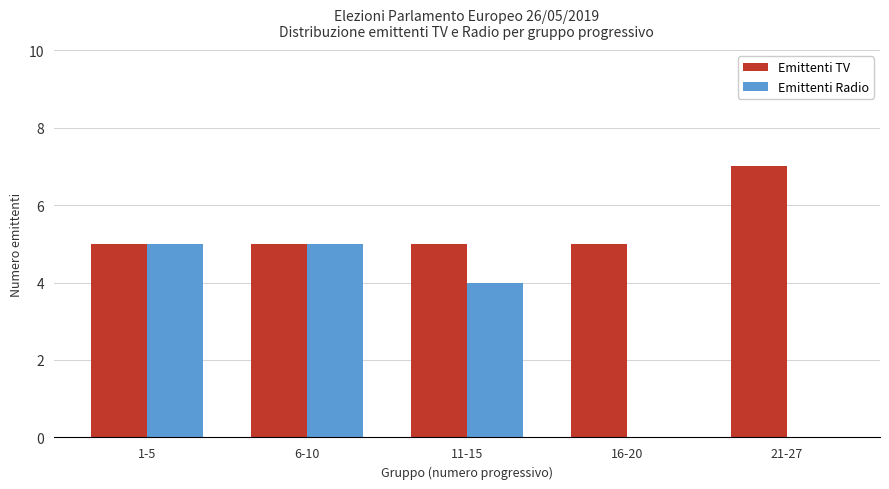

Reading left to right, list all the values displayed in this chart.

Emittenti TV: 5	5	5	5	7
Emittenti Radio: 5	5	4	0	0